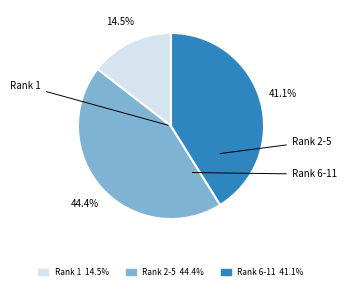

Is there any slice that represents more than half of the pie?

No